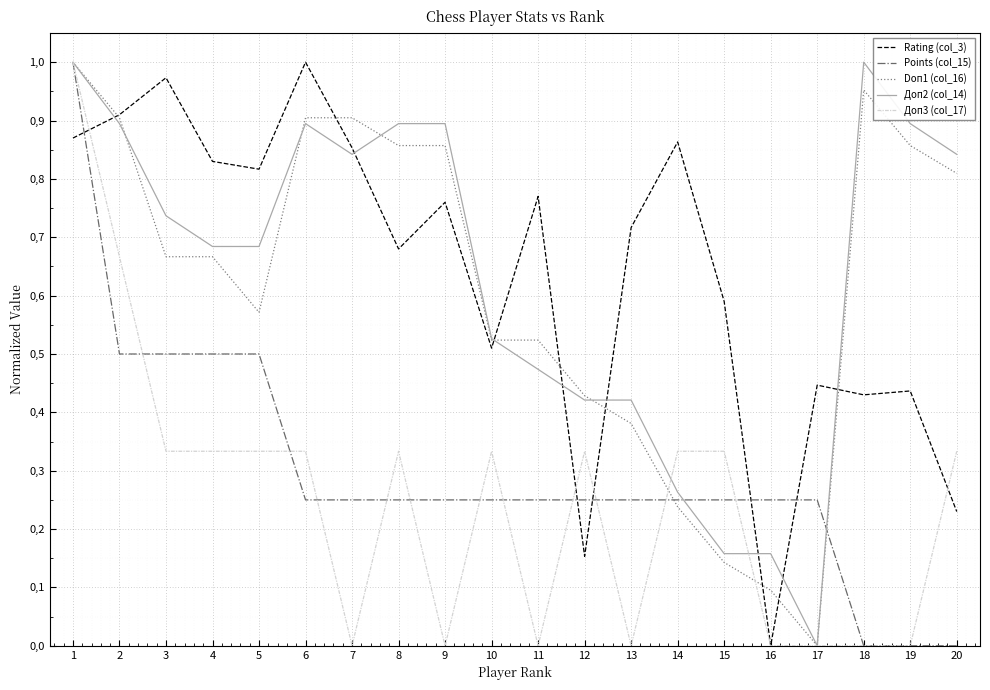

What is the value of the Rating (col_3) point at the 3rd from the left?

1.0